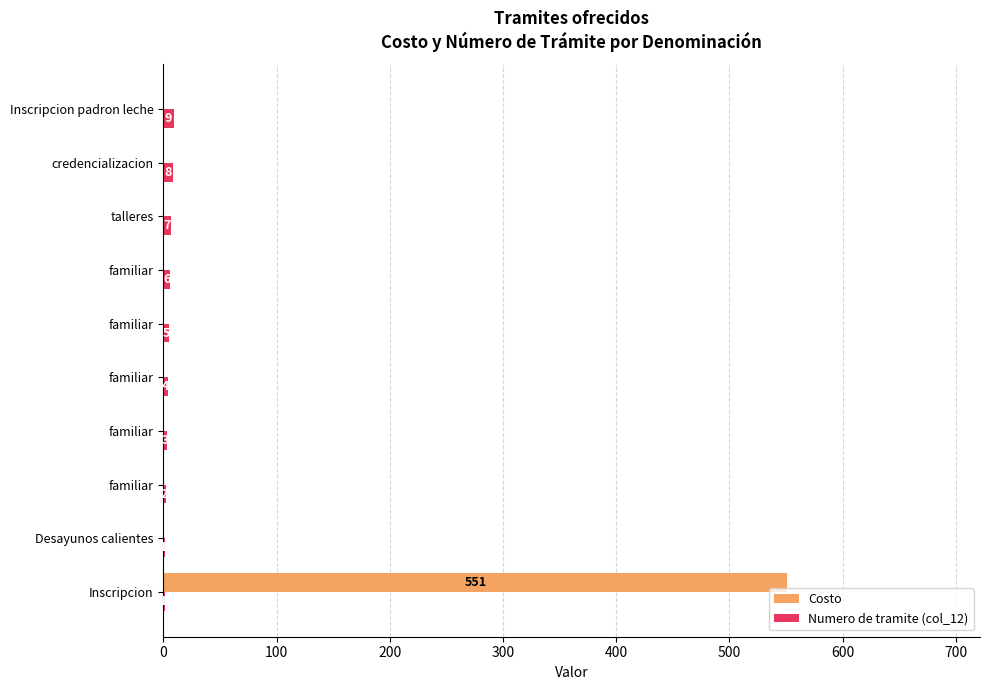

Rank the series by their maximum value, from highest to lowest.

Costo, Numero de tramite (col_12)